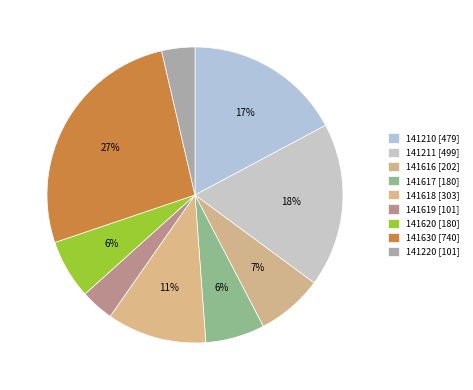

To the nearest percent, what is the difference between the largest and smallest slice percentages?

23%